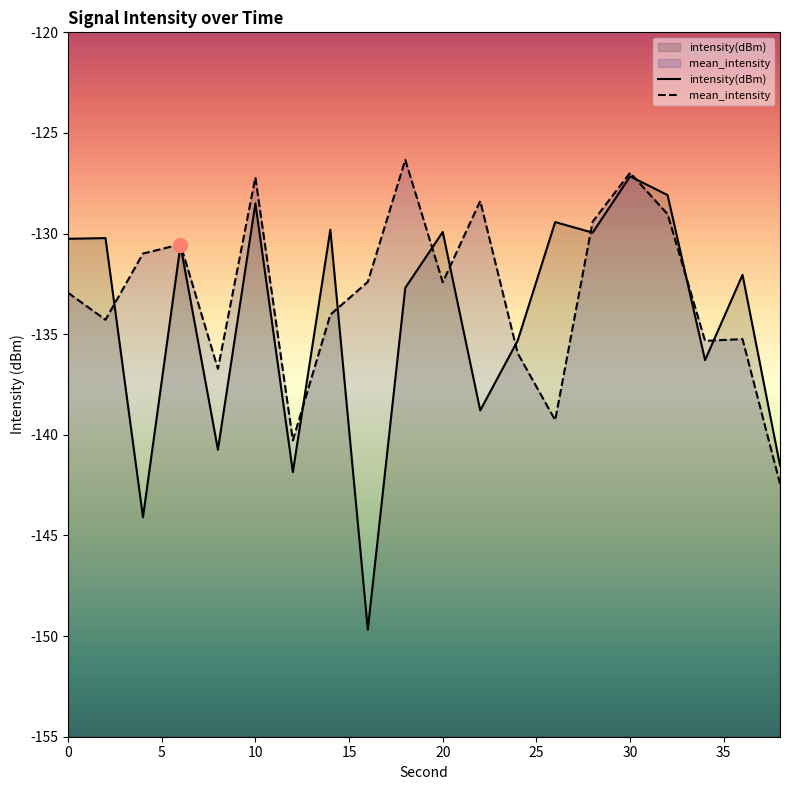

After their last crossing, which series has the higher values: intensity(dBm) or mean_intensity?

intensity(dBm)